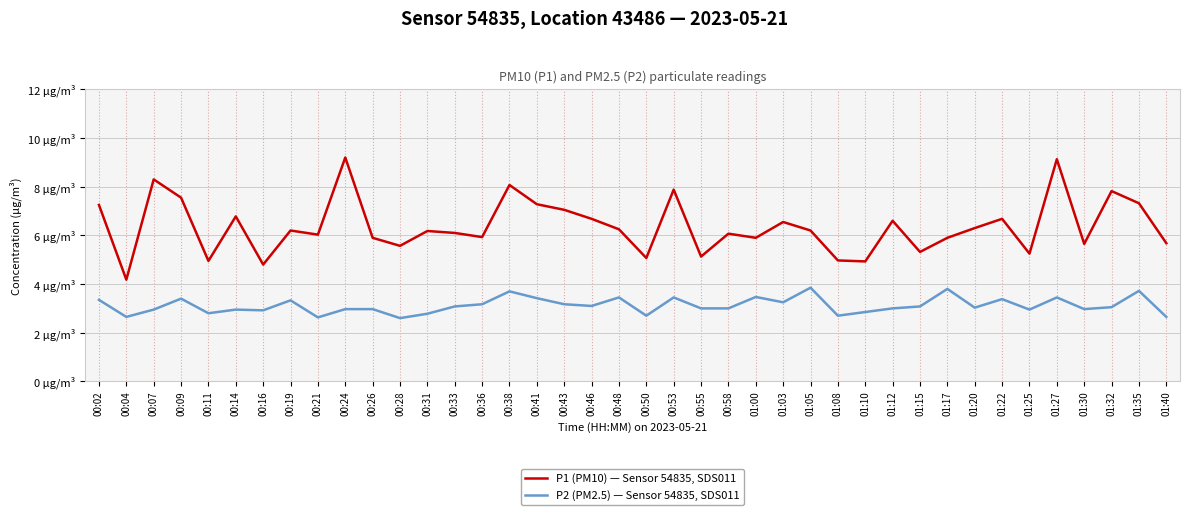

What is the greatest value displayed?

9.2